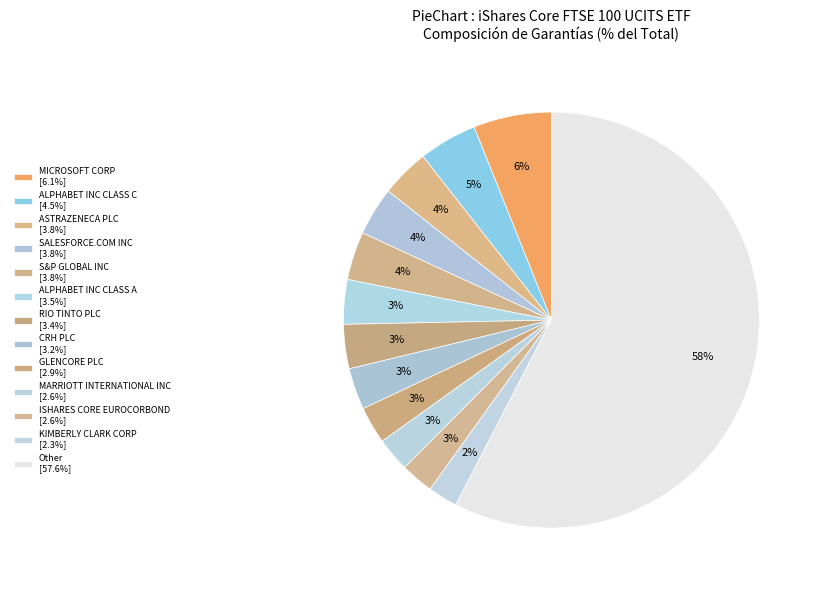

How many slices are in this pie chart?

13